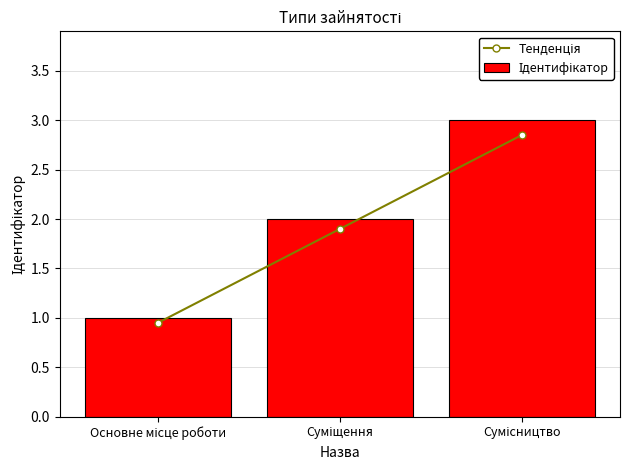

What is the average value of the Ідентифікатор series?

2.0